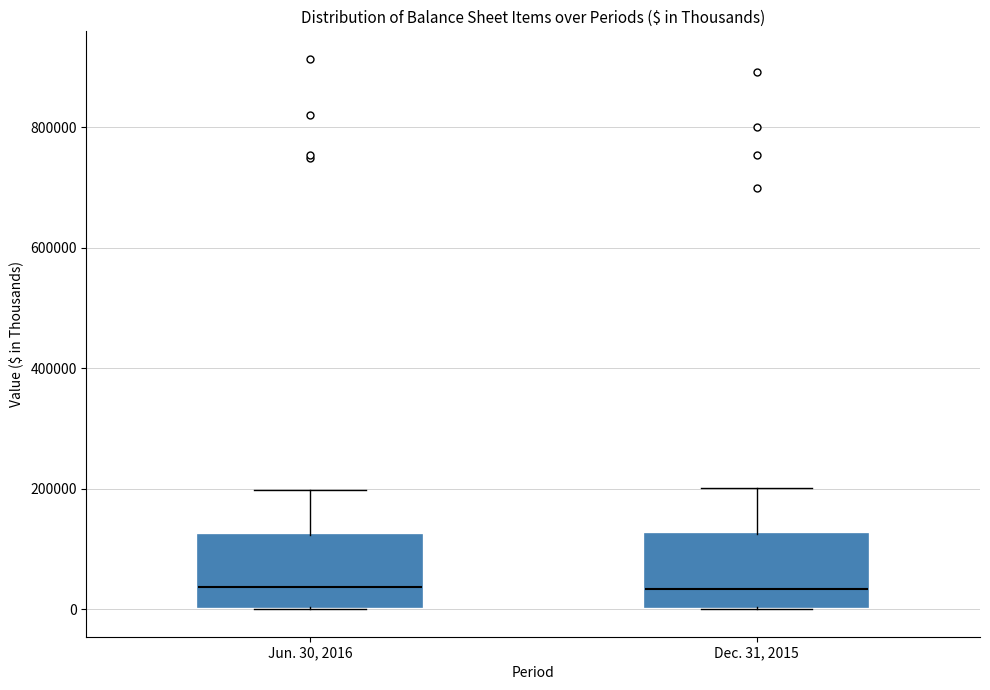

Reading left to right, transcribe this box plot: for each box, give where its median line is, the range the box spans, and where its two whiskers end, as read against the y-axis. The values are not printed on the chart, so give them approximately, as read against the axis.

Jun. 30, 2016: median 40000, box 0 to 120000, whiskers 0 to 200000
Dec. 31, 2015: median 40000, box 0 to 120000, whiskers 0 to 200000